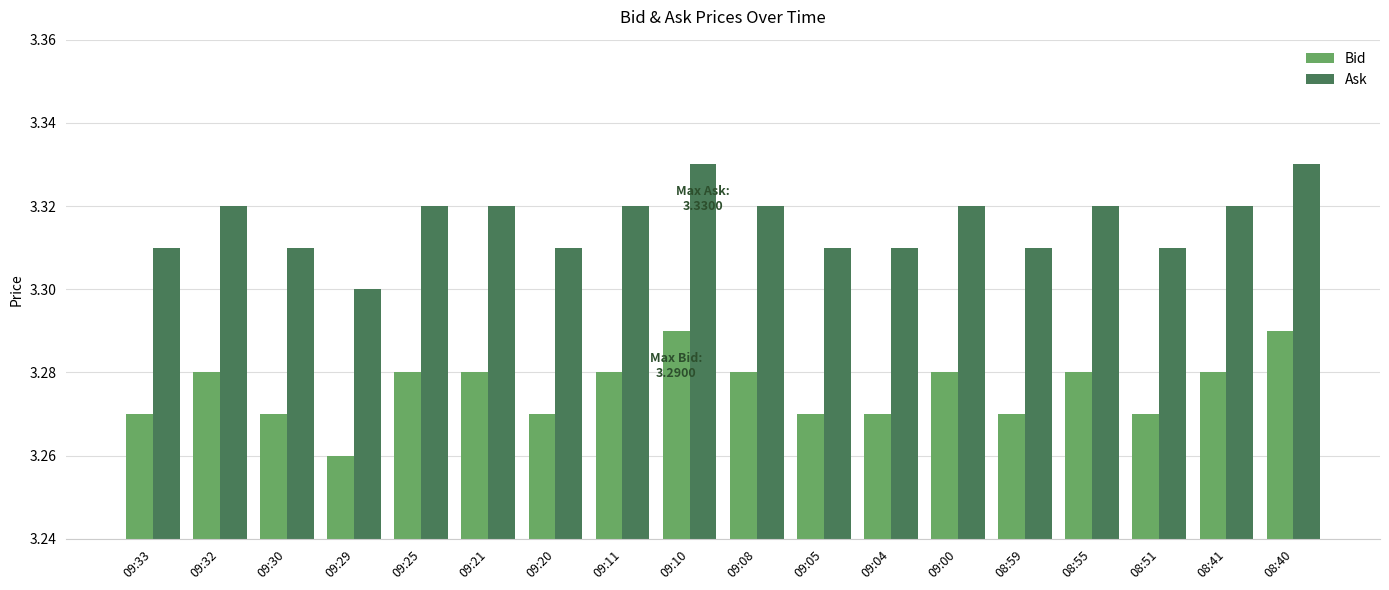

At which label is Bid closest to 3?

09:29